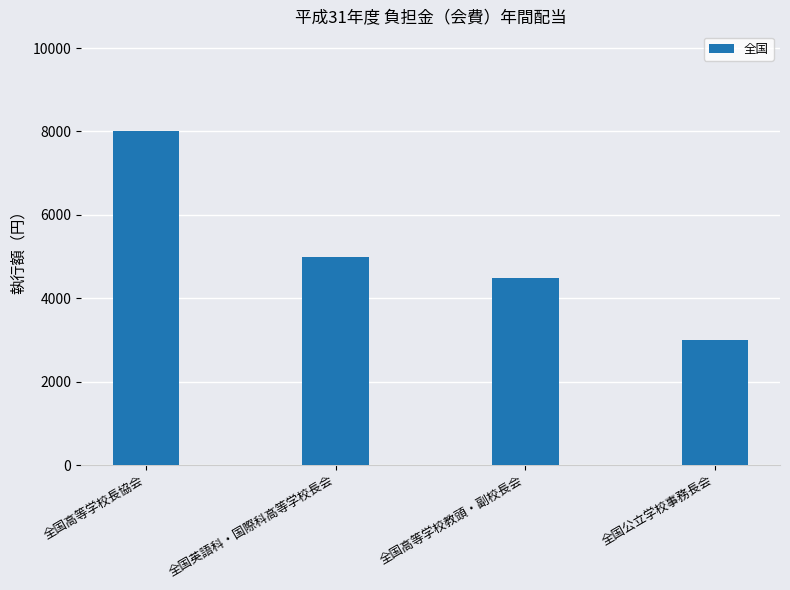

How many values are between 4500 and 8000?

3